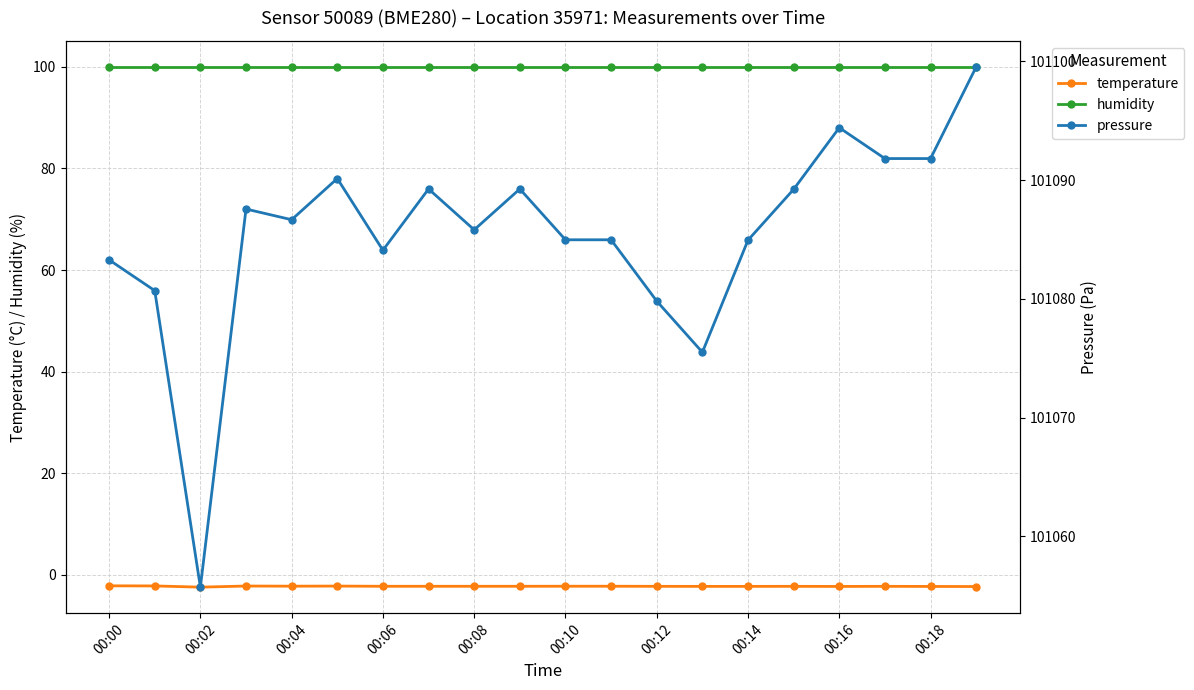

True or false: temperature has more than 0 interior local peaks.

True